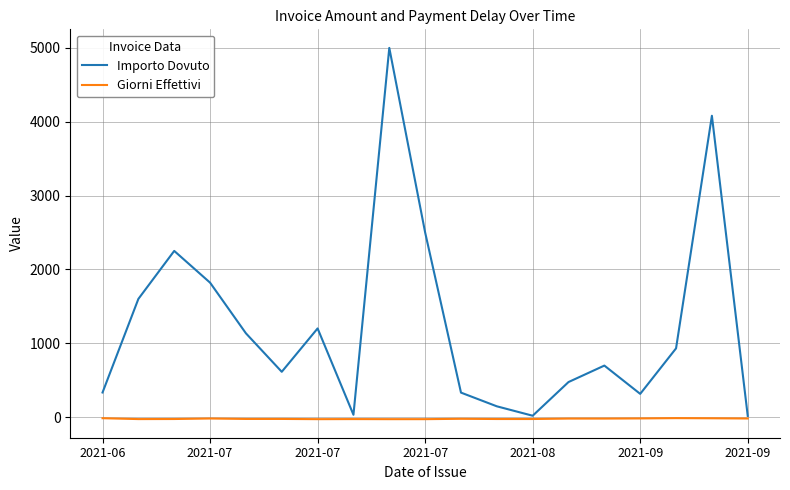

Rank the series by their maximum value, from highest to lowest.

Importo Dovuto, Giorni Effettivi